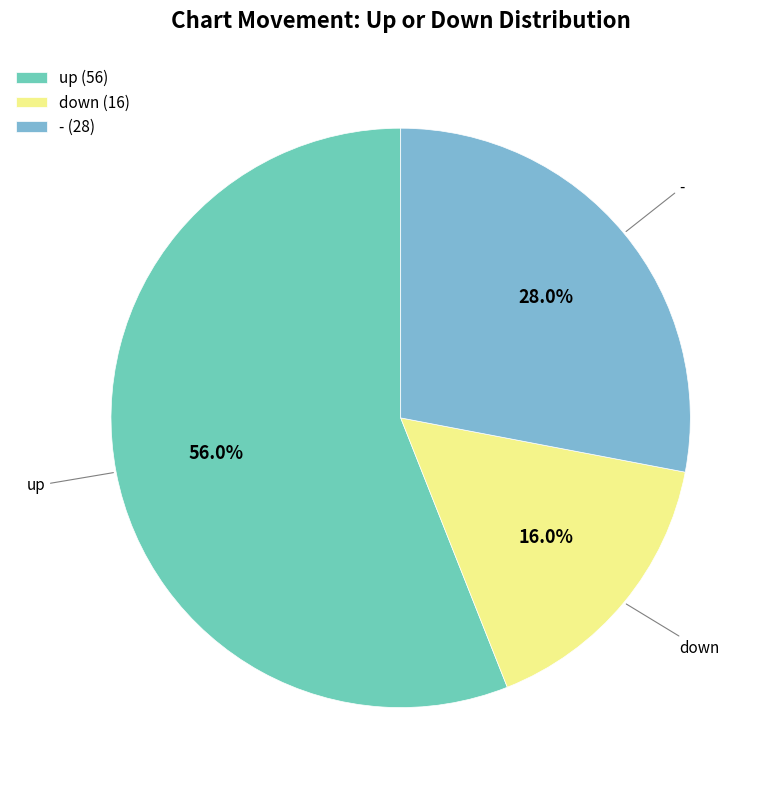

To the nearest percent, what is the average slice percentage?

33%